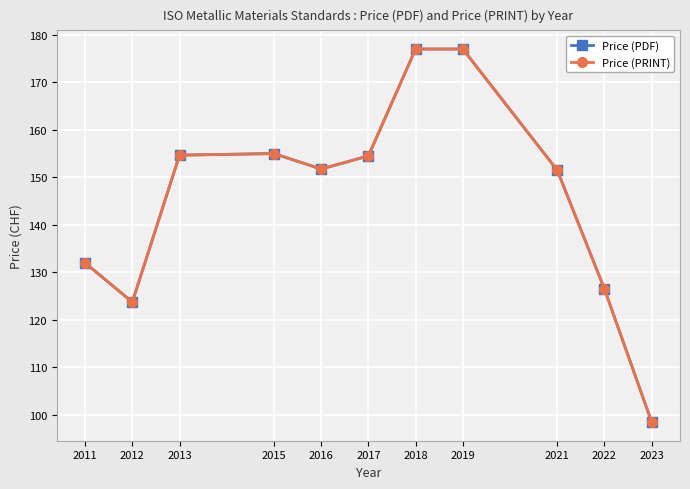

Between 2017 and 2015, which is larger?

2015